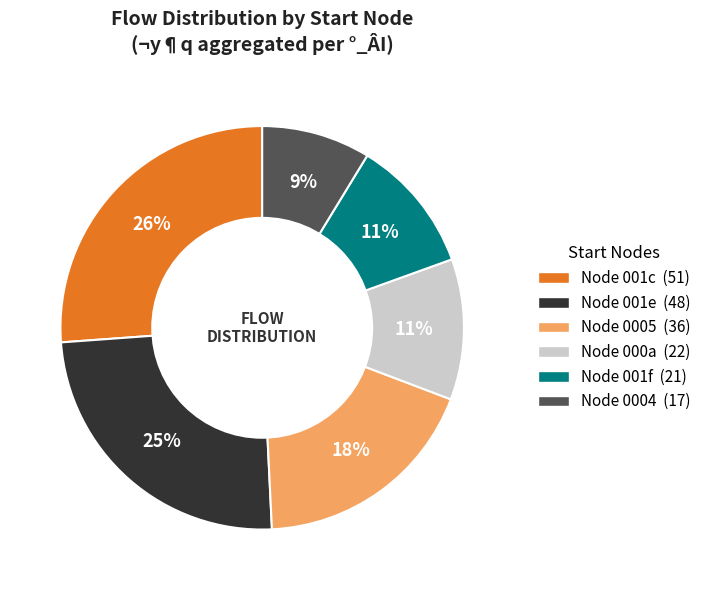

Does any single category account for the majority?

No